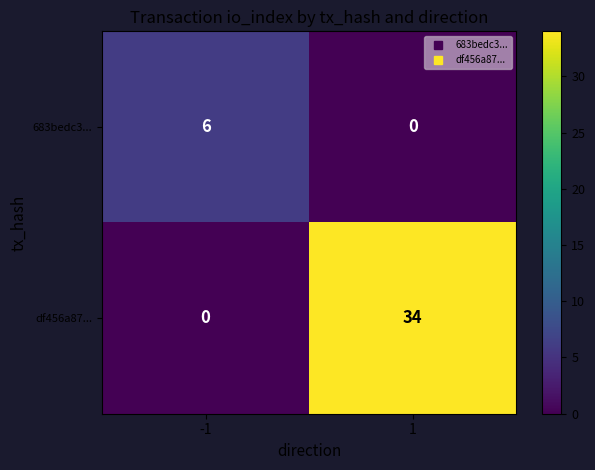

Which series has the largest range (max minus min)?

df456a87...